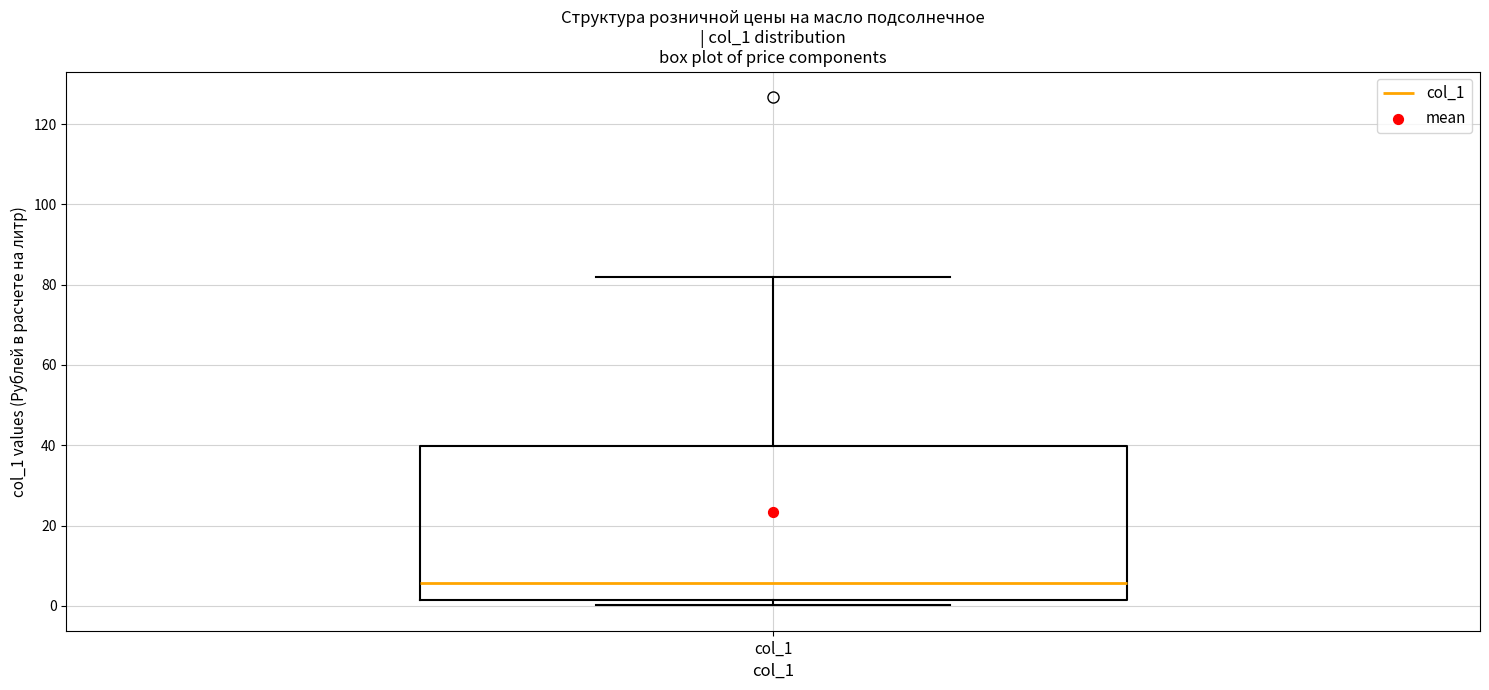

Transcribe this box plot: give where the median line is, the range the box spans, and where the two whiskers end, as read against the y-axis. The values are not printed on the chart, so give them approximately, as read against the axis.

median 6, box 2 to 40, whiskers 0 to 82